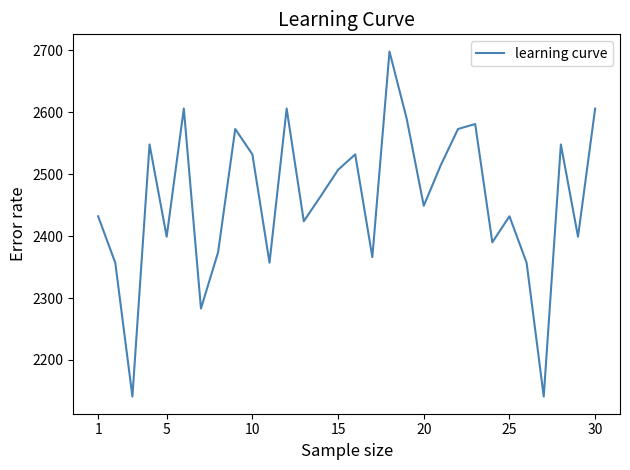

What is the difference between the maximum and minimum values?

557